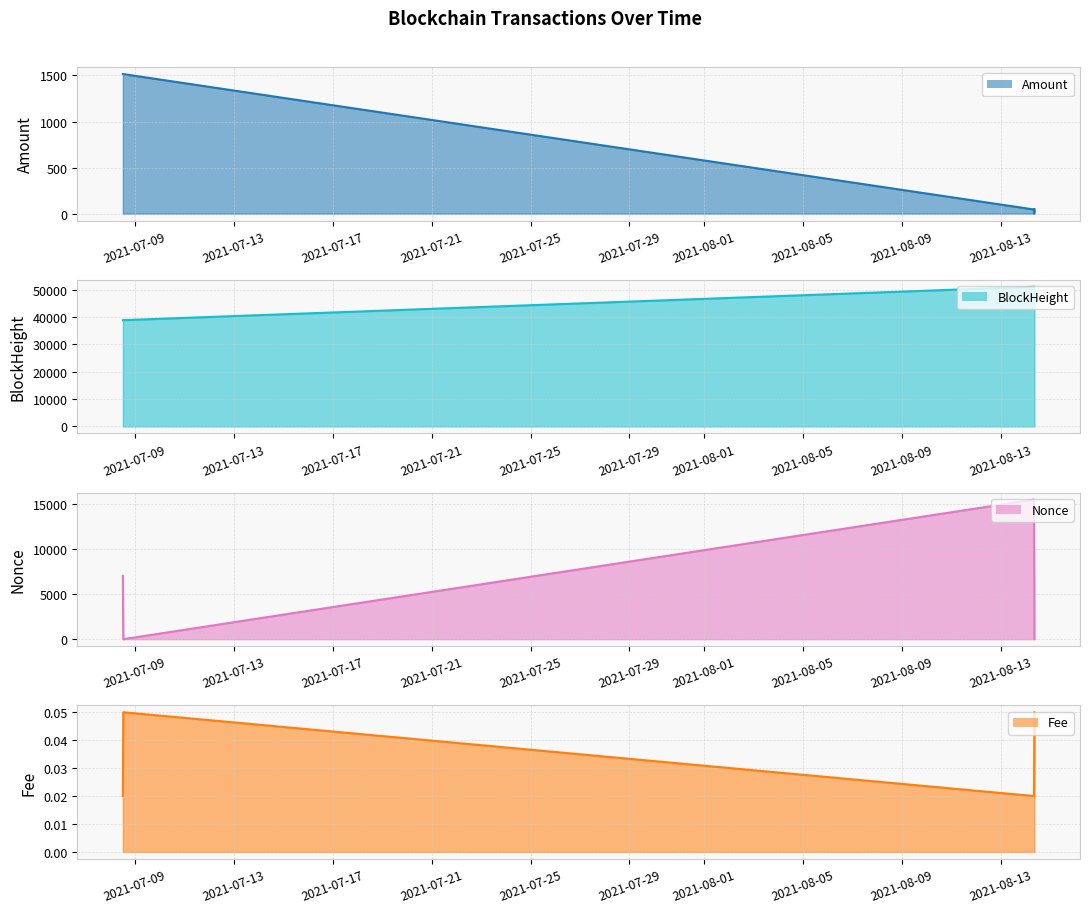

List the labels in order of Amount value, smallest first.

2021-08-14 08:30:00, 2021-08-14 08:27:00, 2021-08-14 08:54:09, 2021-07-08 12:48:00, 2021-07-08 12:24:00